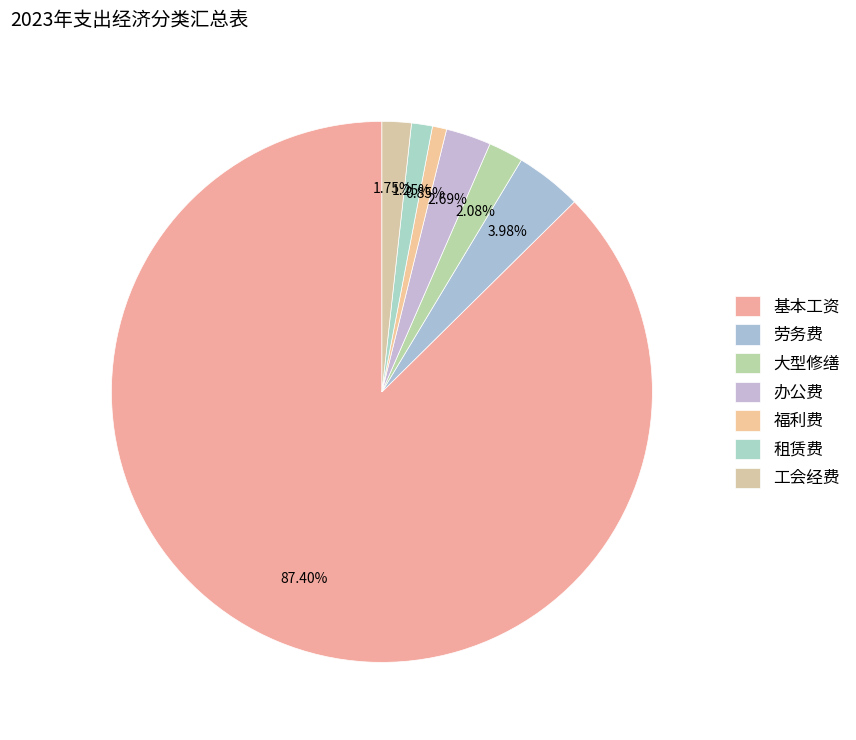

Rank the categories by value from highest to lowest.

基本工资, 劳务费, 办公费, 大型修缮, 工会经费, 租赁费, 福利费